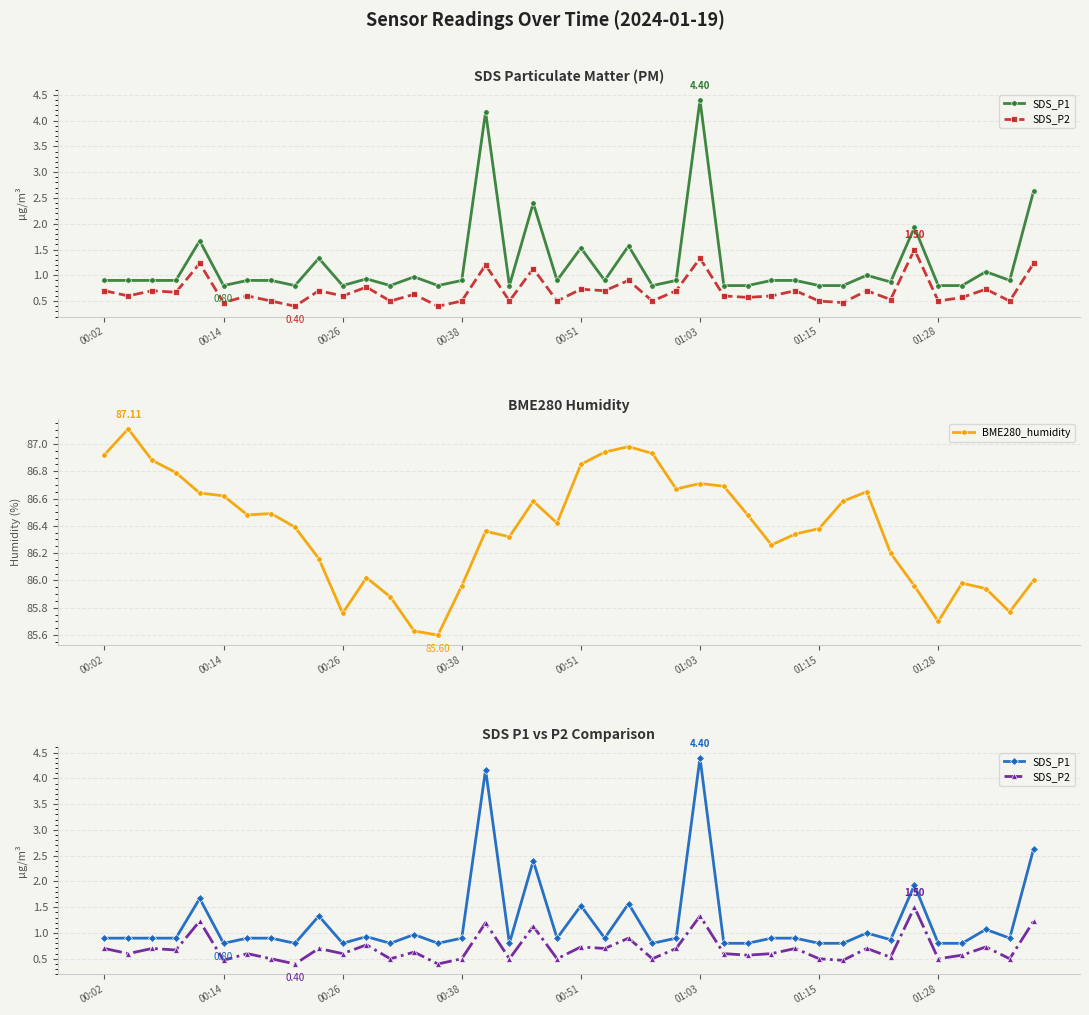

What are all the series names shown in the legend?

SDS_P1, SDS_P2, BME280_humidity